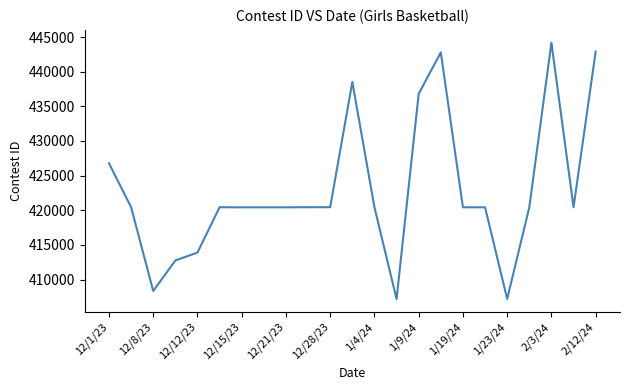

Count the number of categories in the chart.

23